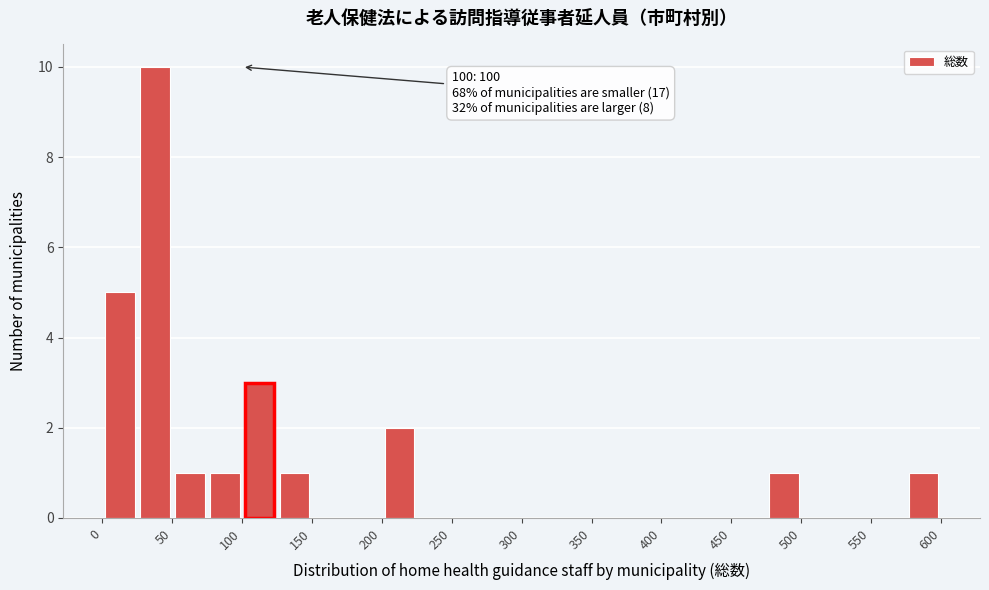

Which range on the x-axis has the tallest bar?

25 to 50